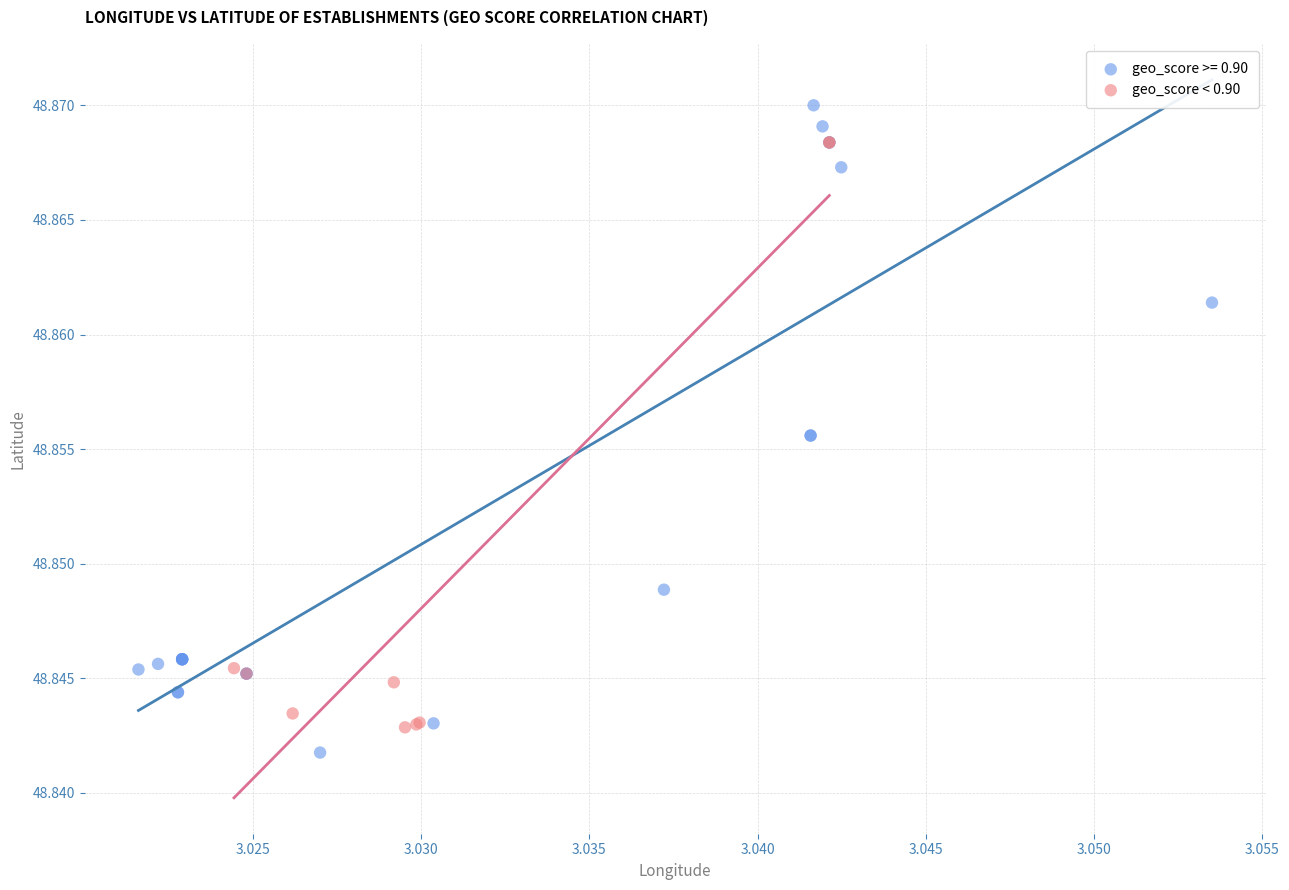

Which series has the largest Y range (max minus min)?

geo_score >= 0.90